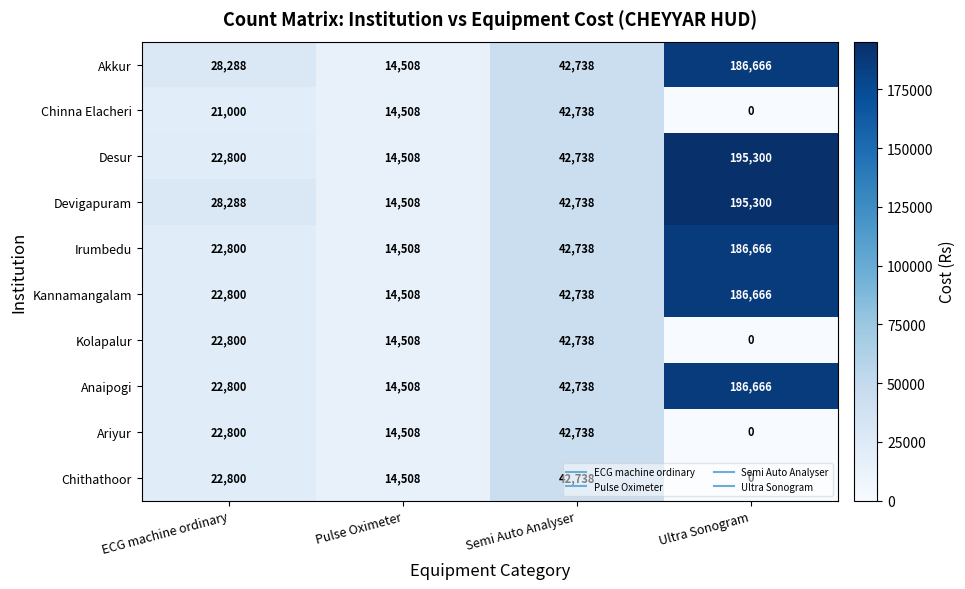

What value does the Chithathoor series have at Semi Auto Analyser, to the nearest 10?

42740